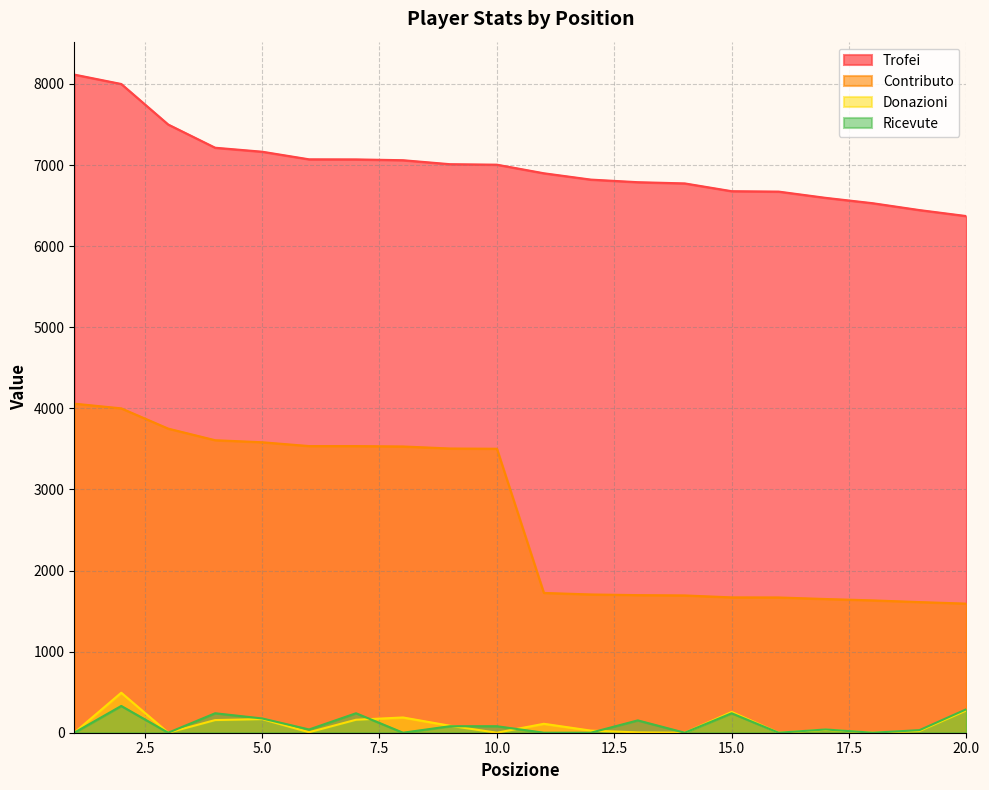

How many lines are shown in the chart?

4